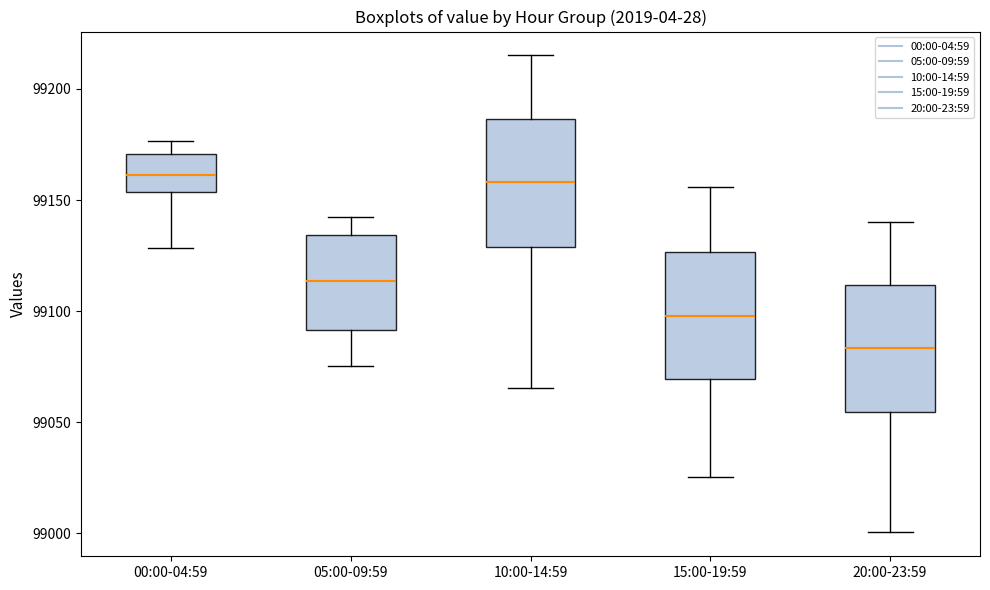

Reading left to right, read every box against the y-axis: the position of its median line, the range the box covers, and the ends of its whiskers. The values are not printed on the chart, so give them approximately, as read against the axis.

00:00-04:59: median 99160, box 99155 to 99170, whiskers 99130 to 99175
05:00-09:59: median 99115, box 99090 to 99135, whiskers 99075 to 99140
10:00-14:59: median 99160, box 99130 to 99185, whiskers 99065 to 99215
15:00-19:59: median 99100, box 99070 to 99125, whiskers 99025 to 99155
20:00-23:59: median 99085, box 99055 to 99110, whiskers 99000 to 99140